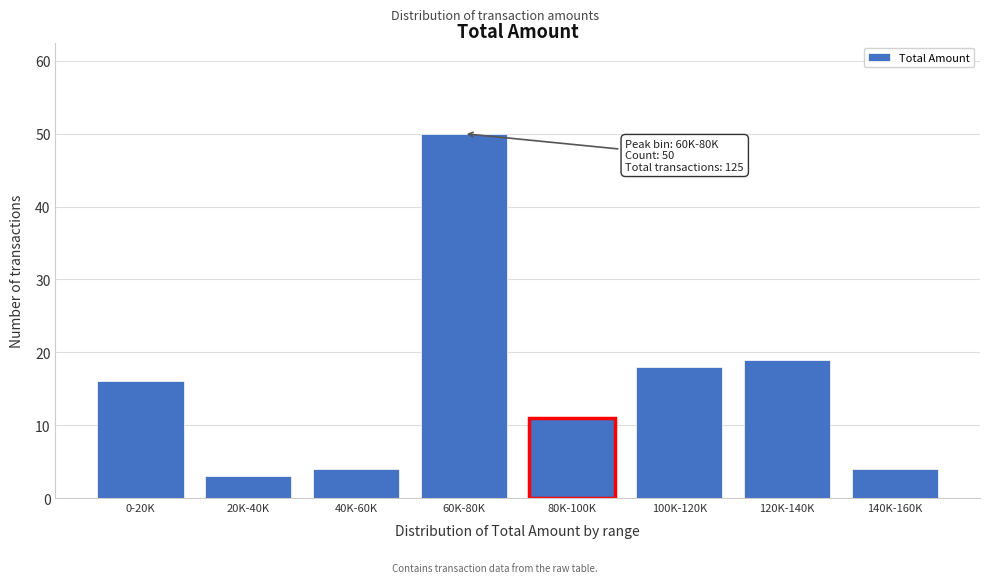

Reading left to right, what are all the values shown in this chart?

16	3	4	50	11	18	19	4